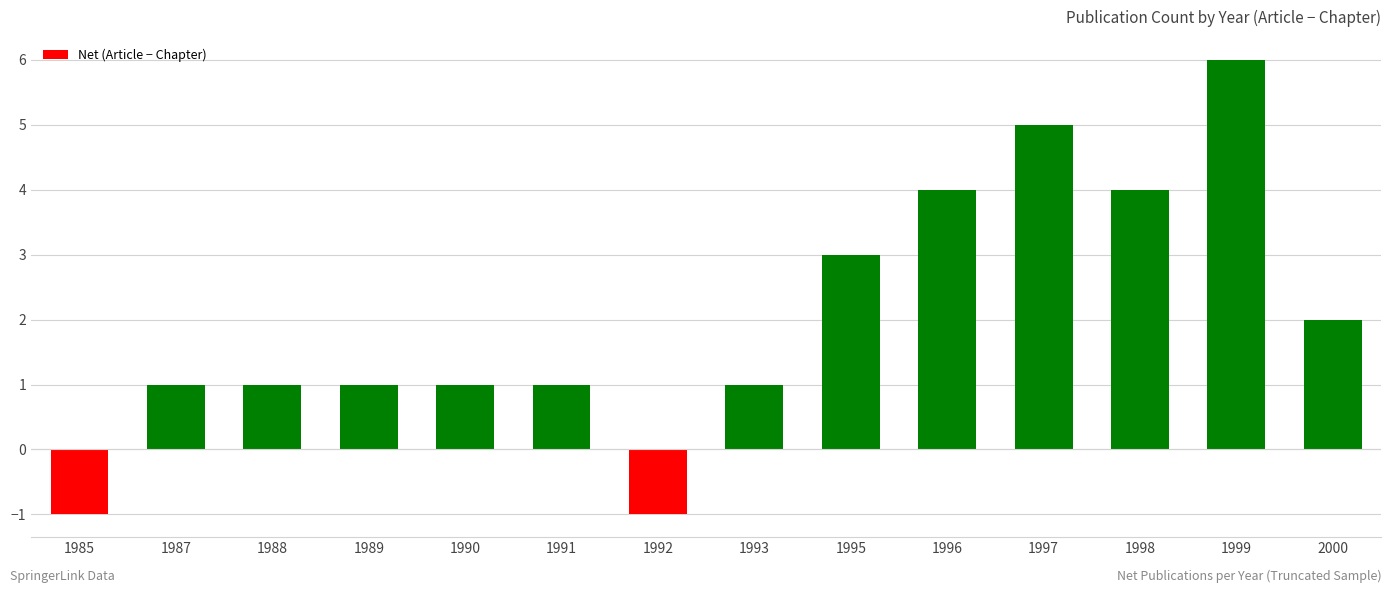

Is it true that the value at 1992 is -1?

True